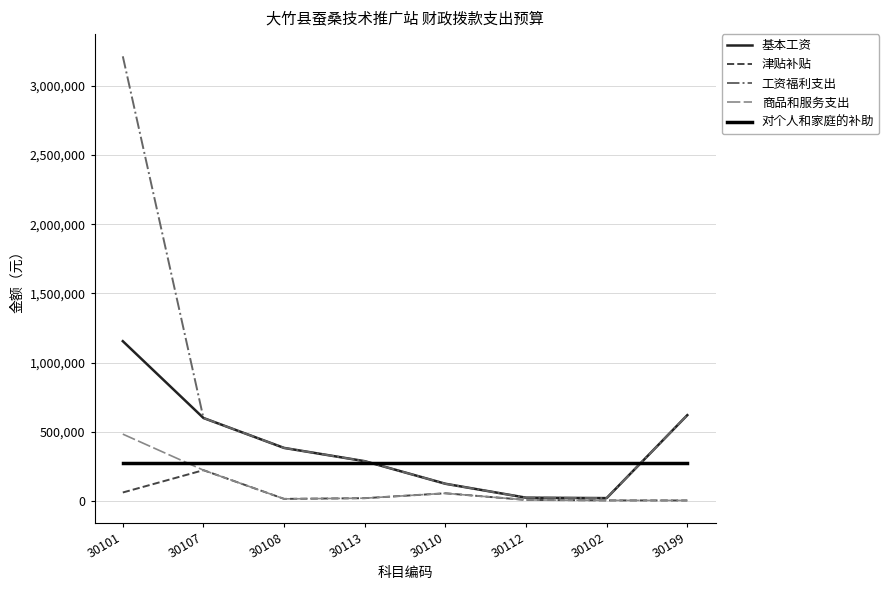

How many intersections are there between 对个人和家庭的补助 and 商品和服务支出?

1